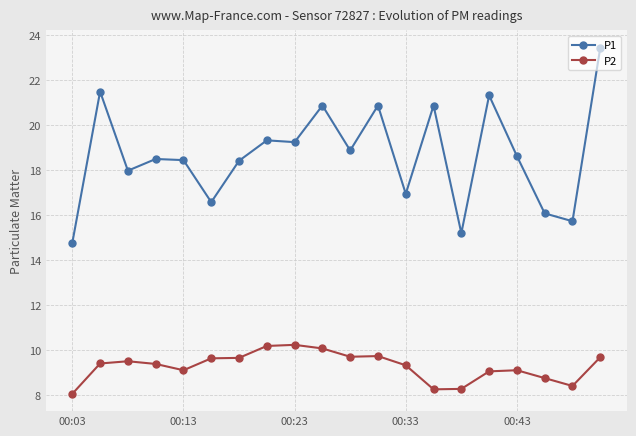

In P2, how many points are lower than both neighbors (excluding endpoints)?

4